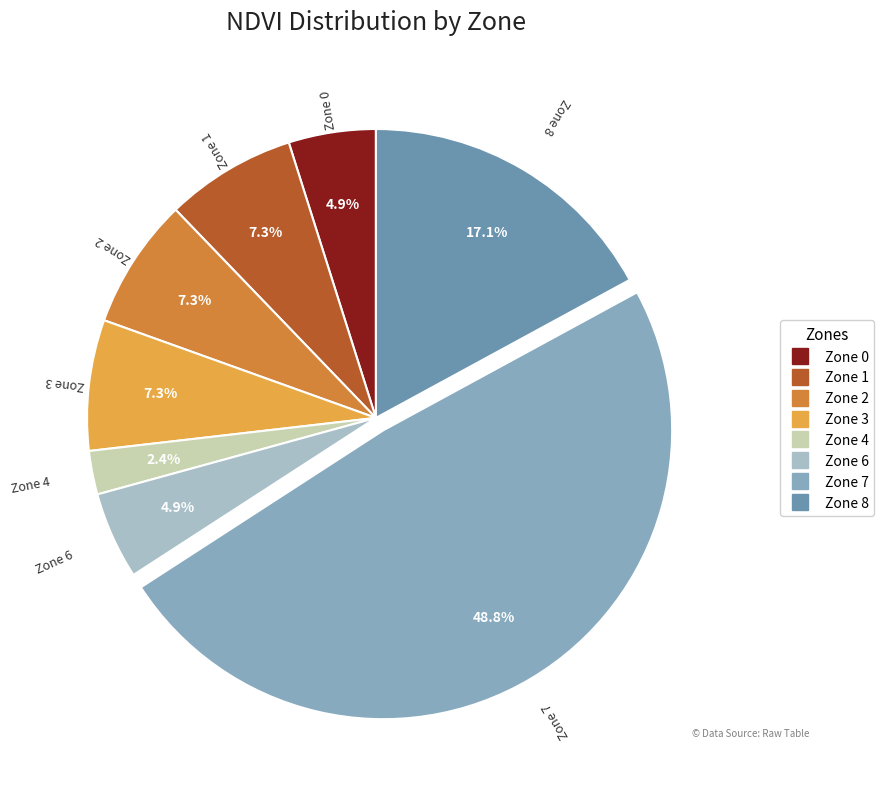

How many slices are in this pie chart?

8